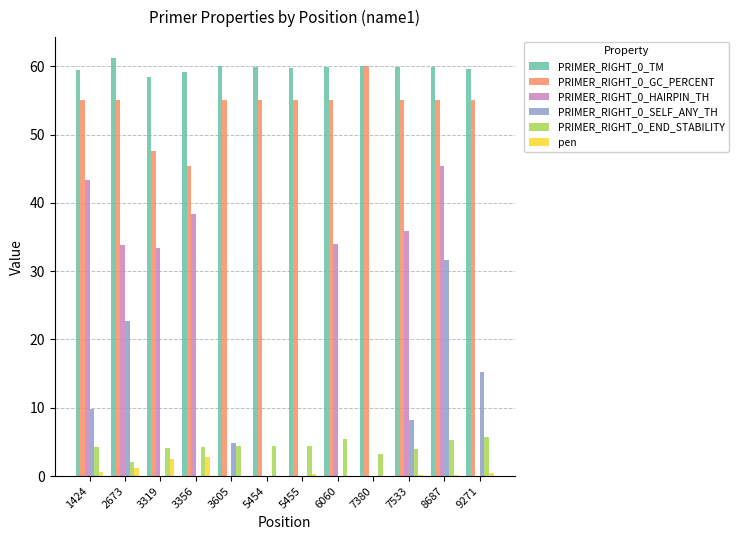

Is it true that PRIMER_RIGHT_0_END_STABILITY equals 0.9 at 3605?

False